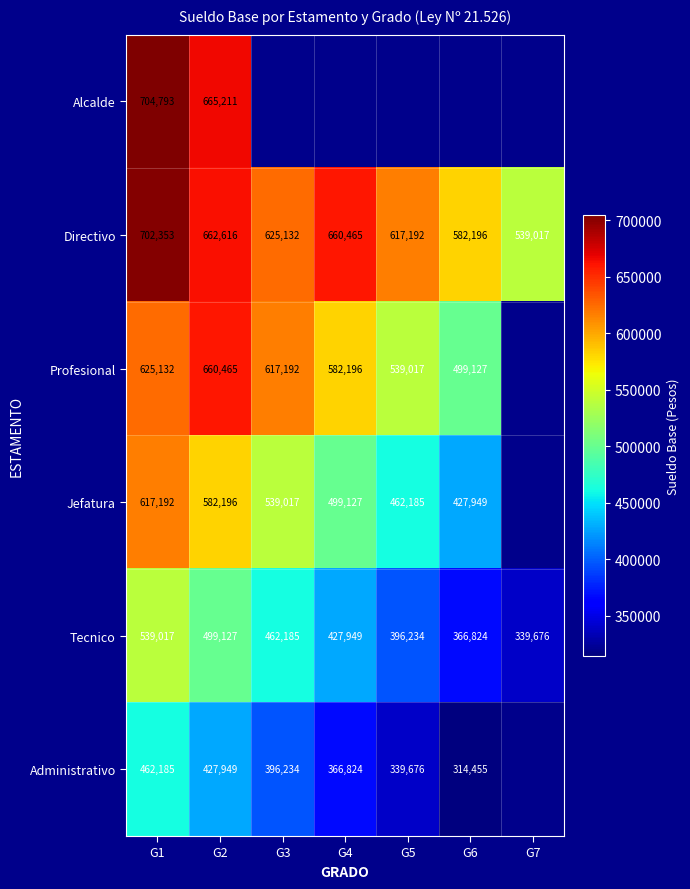

What is the difference between the highest and lowest values at G1?

242608